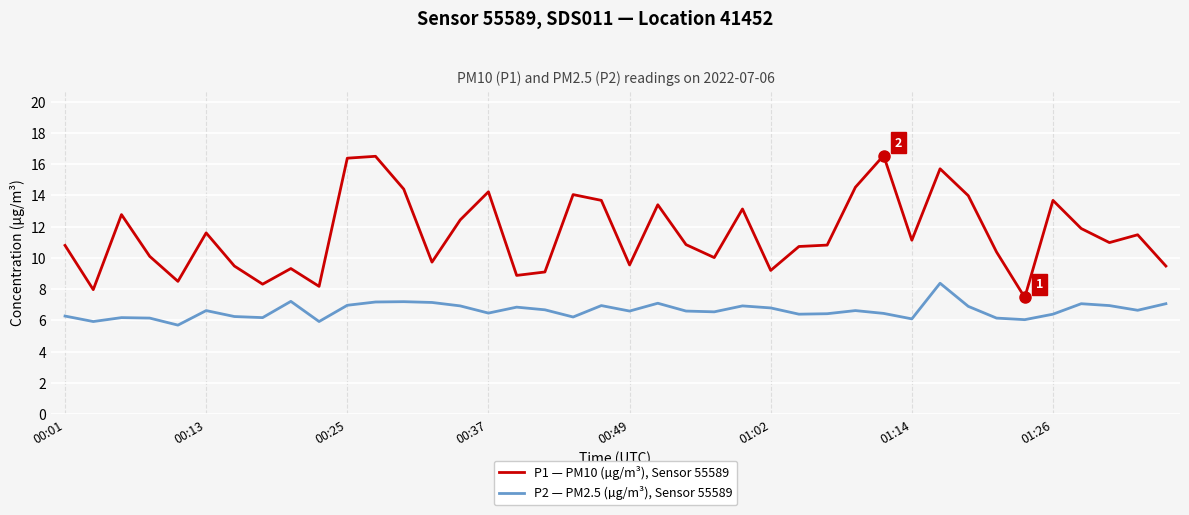

Rank the series by their average value, from highest to lowest.

P1 — PM10 (µg/m³), Sensor 55589, P2 — PM2.5 (µg/m³), Sensor 55589